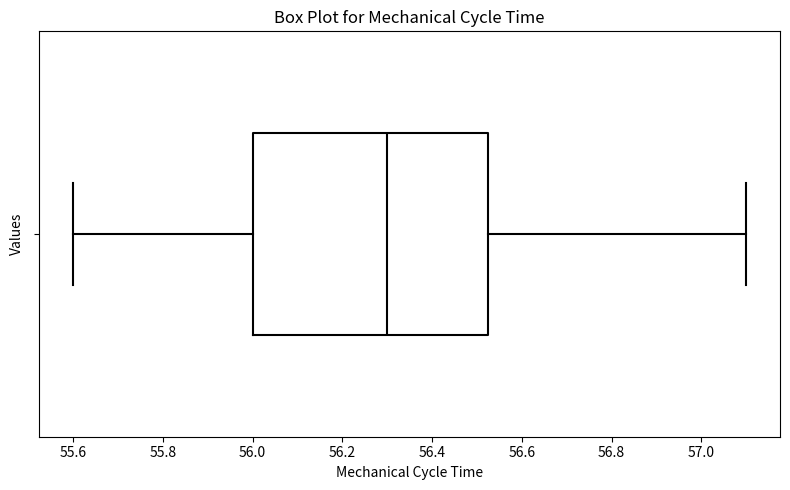

Transcribe this box plot: give where the median line is, the range the box spans, and where the two whiskers end, as read against the x-axis. The values are not printed on the chart, so give them approximately, as read against the axis.

median 56.30, box 56.00 to 56.52, whiskers 55.60 to 57.10